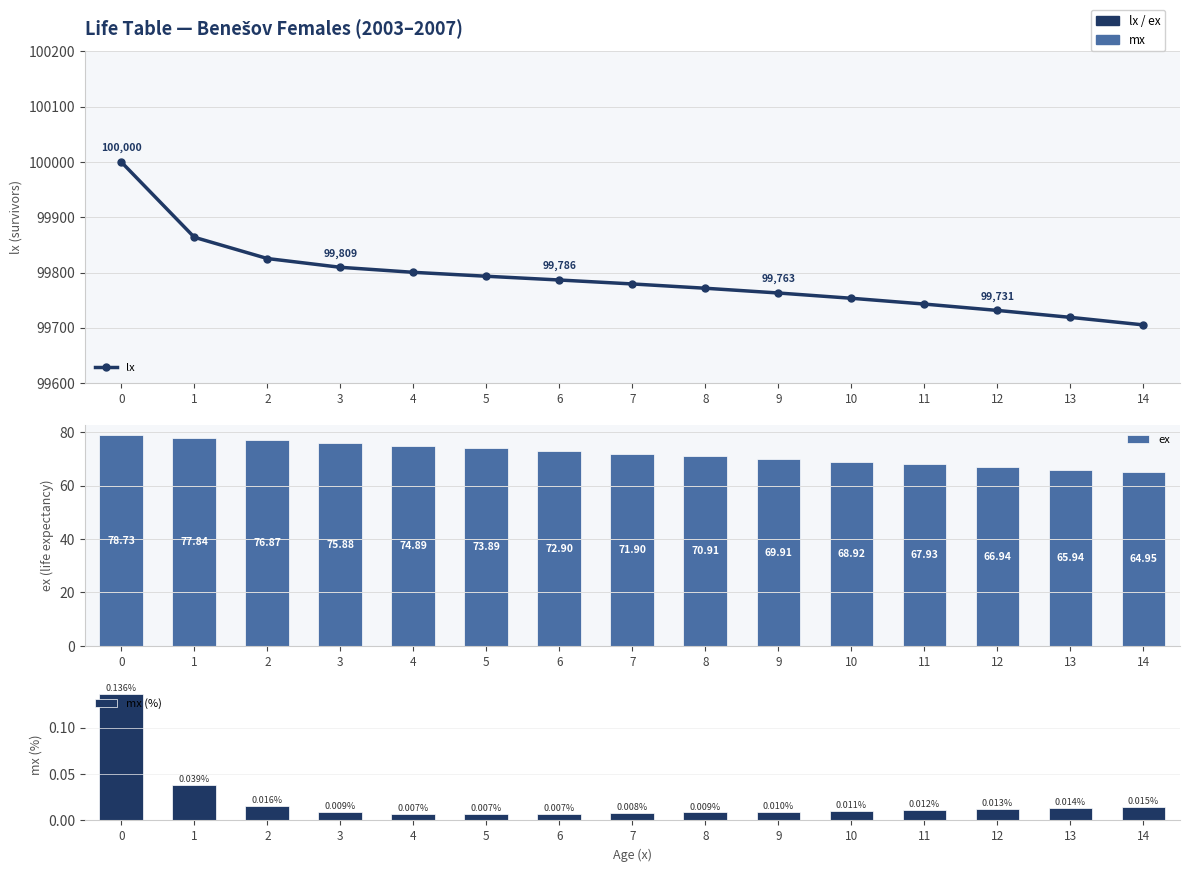

What is the average value of the lx series?

99789.6